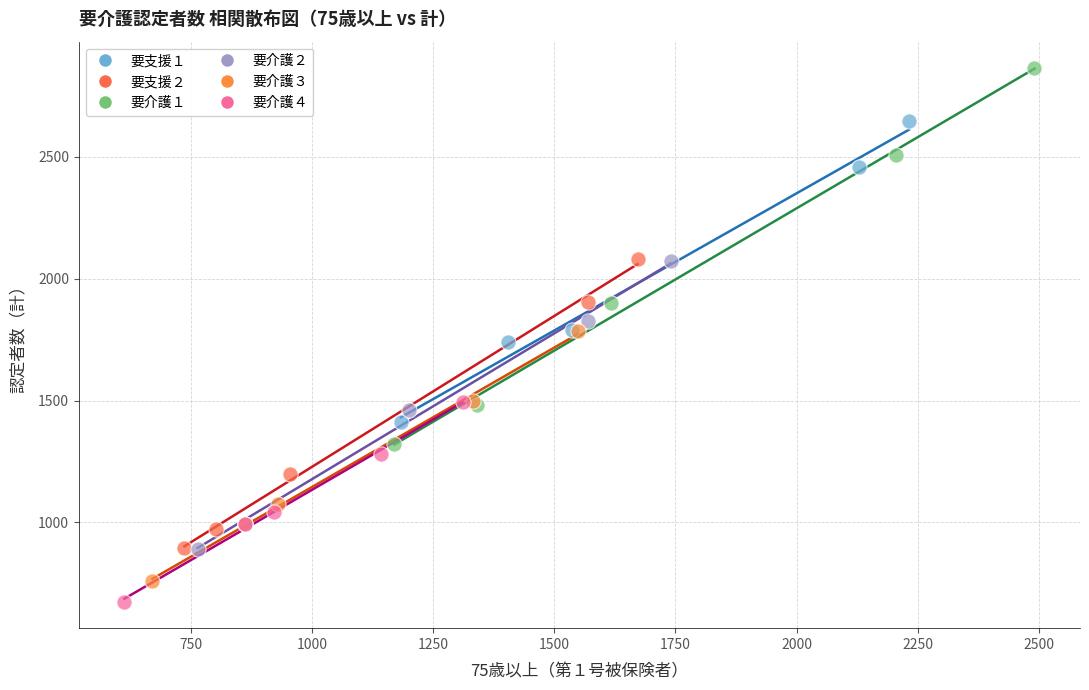

Which series has the widest spread of Y values?

要介護１